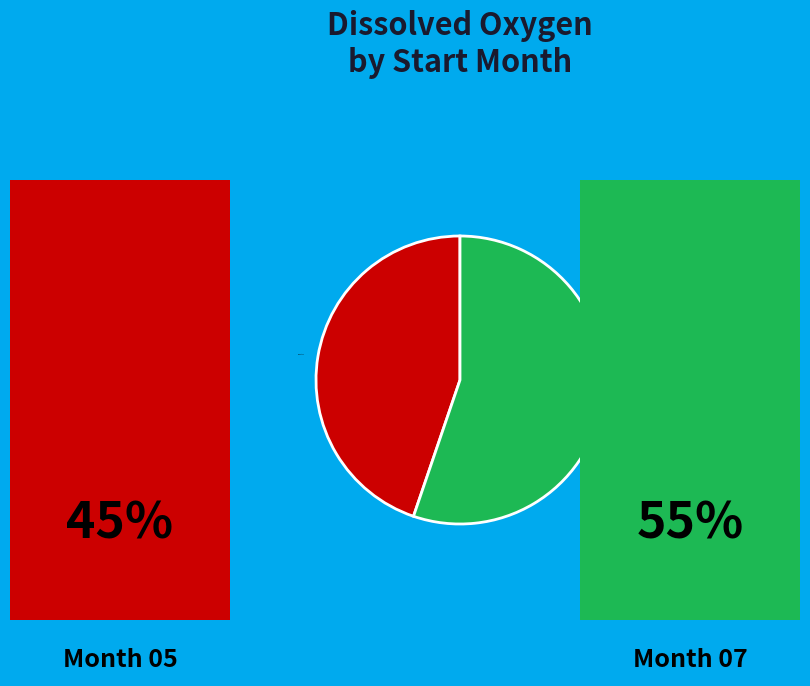

Which has a higher value, Month 05 or Month 07?

Month 07